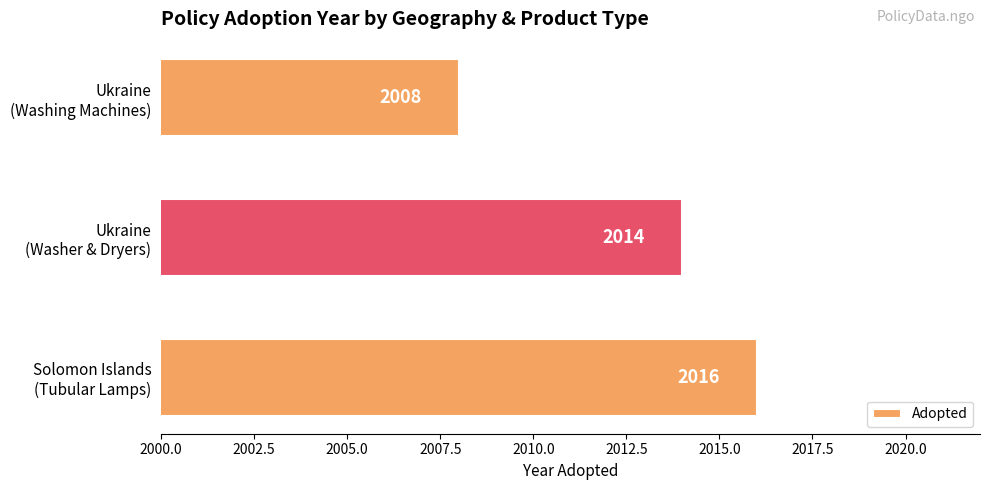

What is the difference between the maximum and minimum values?

8